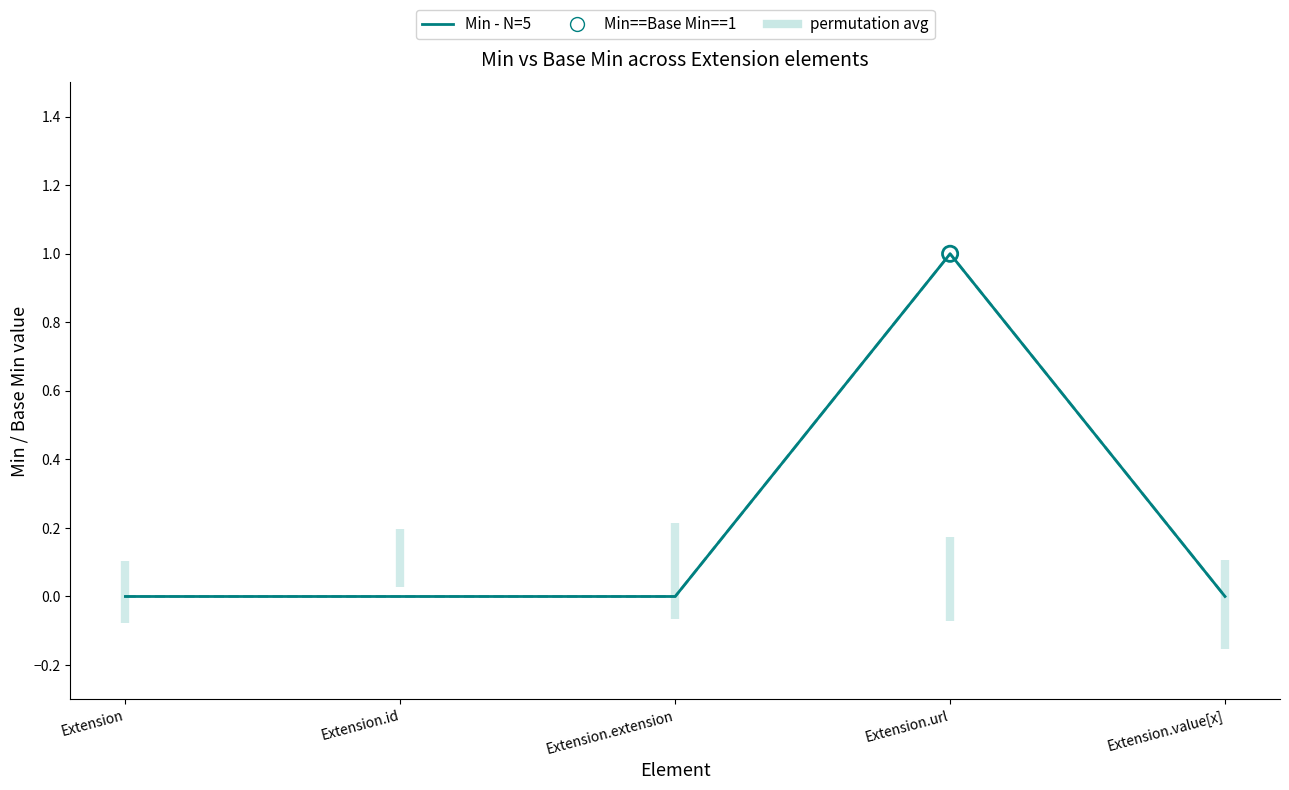

Which series contains the highest Y value?

Min (correct - N=5)